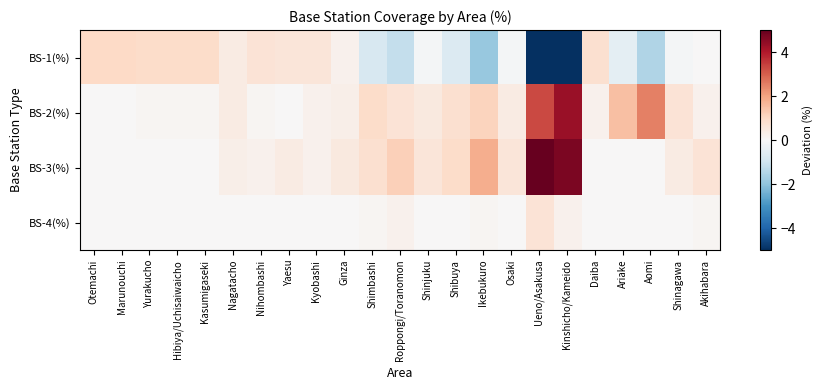

Between Shinjuku and Shibuya, which is larger?

Shinjuku